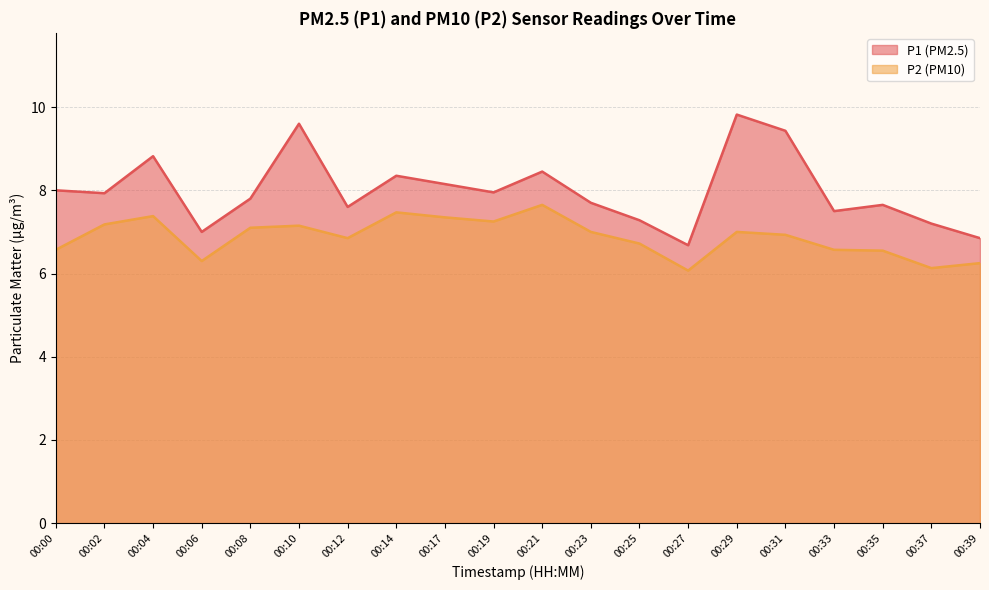

At which category does P1 reach its first local valley?

00:02